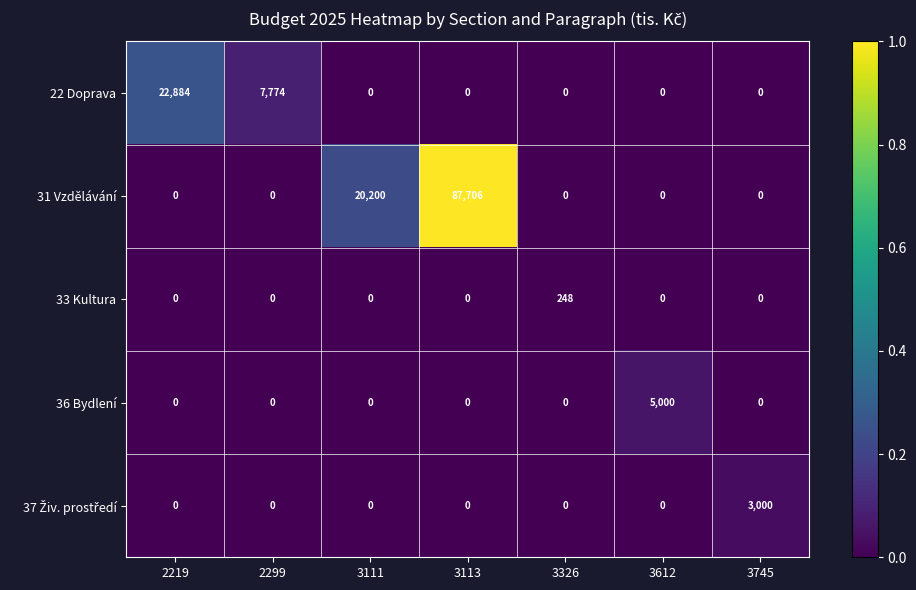

The value of 22 Doprava at 2219 is 22884. True or false?

True